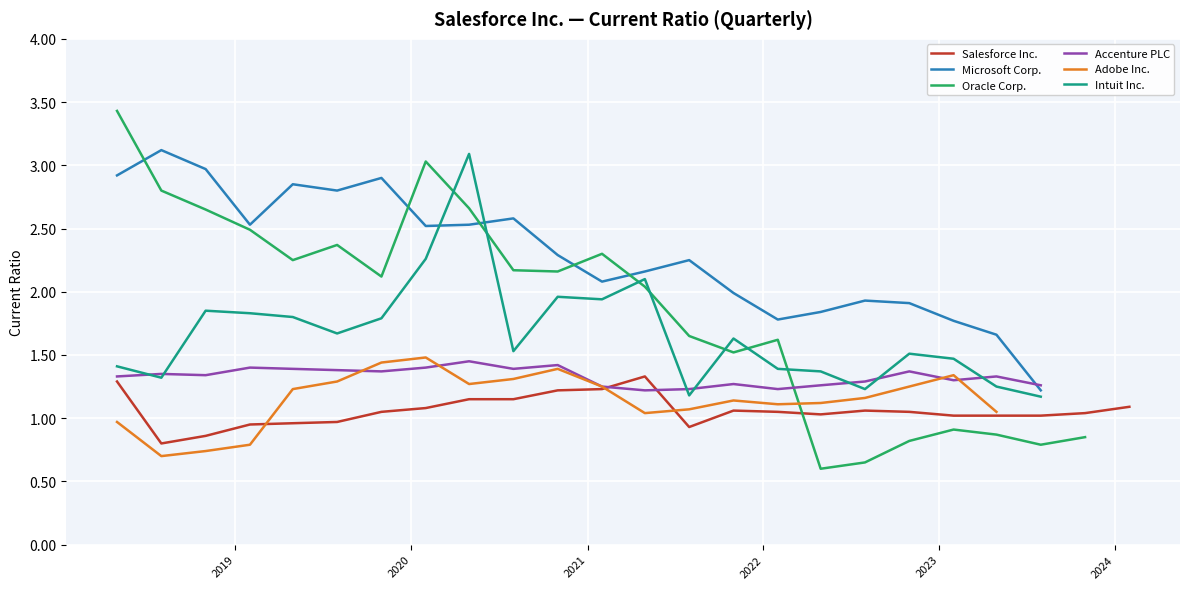

True or false: Oracle Corp. and Intuit Inc. intersect in this chart.

True